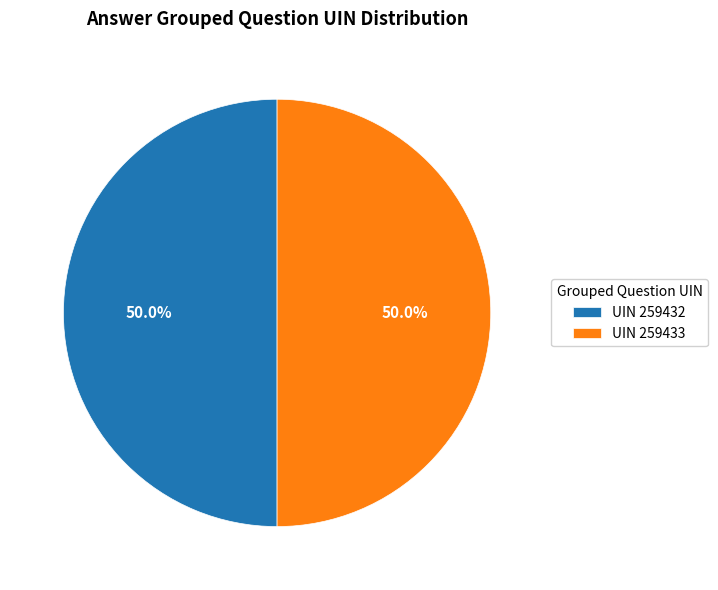

Approximately how many times larger is the value at UIN 259433 compared to UIN 259432?

1.0